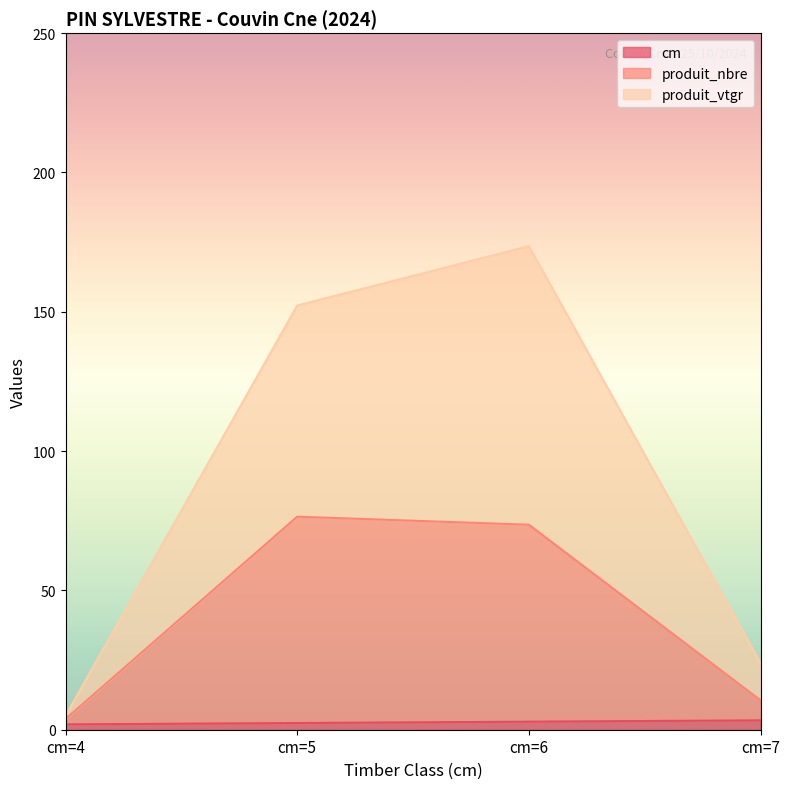

Which series has the largest range (max minus min)?

produit_vtgr